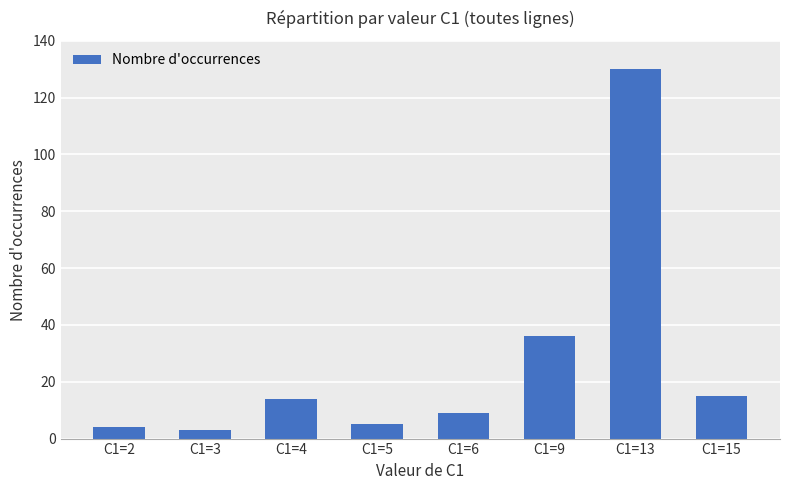

True or false: the data shows 22 at C1=4.

False